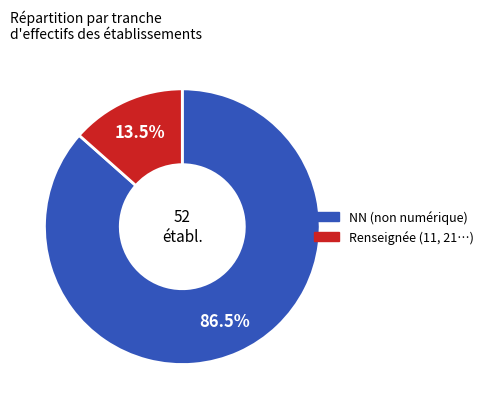

How many slices are in this pie chart?

2